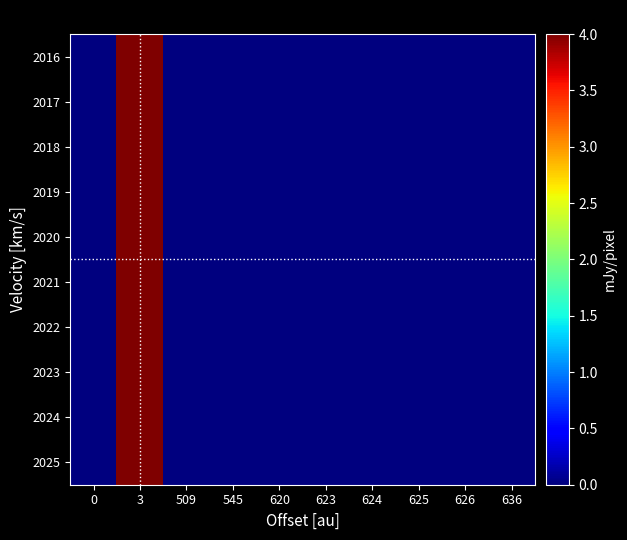

Reading left to right, transcribe all the data shown in this chart.

2016: 0=0.0	3=15.2	509=0.0	545=0.0	620=0.0	623=0.0	624=0.0	625=0.0	626=0.0	636=0.0
2017: 0=0.0	3=15.2	509=0.0	545=0.0	620=0.0	623=0.0	624=0.0	625=0.0	626=0.0	636=0.0
2018: 0=0.0	3=15.2	509=0.0	545=0.0	620=0.0	623=0.0	624=0.0	625=0.0	626=0.0	636=0.0
2019: 0=0.0	3=15.2	509=0.0	545=0.0	620=0.0	623=0.0	624=0.0	625=0.0	626=0.0	636=0.0
2020: 0=0.0	3=15.2	509=0.0	545=0.0	620=0.0	623=0.0	624=0.0	625=0.0	626=0.0	636=0.0
2021: 0=0.0	3=15.2	509=0.0	545=0.0	620=0.0	623=0.0	624=0.0	625=0.0	626=0.0	636=0.0
2022: 0=0.0	3=15.2	509=0.0	545=0.0	620=0.0	623=0.0	624=0.0	625=0.0	626=0.0	636=0.0
2023: 0=0.0	3=15.2	509=0.0	545=0.0	620=0.0	623=0.0	624=0.0	625=0.0	626=0.0	636=0.0
2024: 0=0.0	3=15.2	509=0.0	545=0.0	620=0.0	623=0.0	624=0.0	625=0.0	626=0.0	636=0.0
2025: 0=0.0	3=15.2	509=0.0	545=0.0	620=0.0	623=0.0	624=0.0	625=0.0	626=0.0	636=0.0